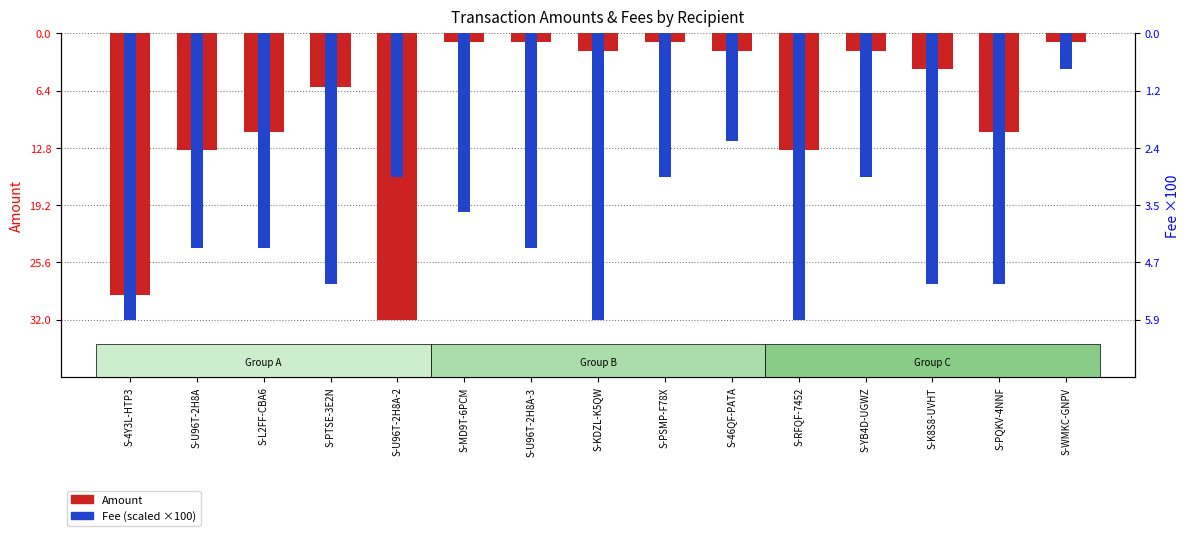

The value of Fee (scaled) at S-46QF-PATA is -3.9. True or false?

False